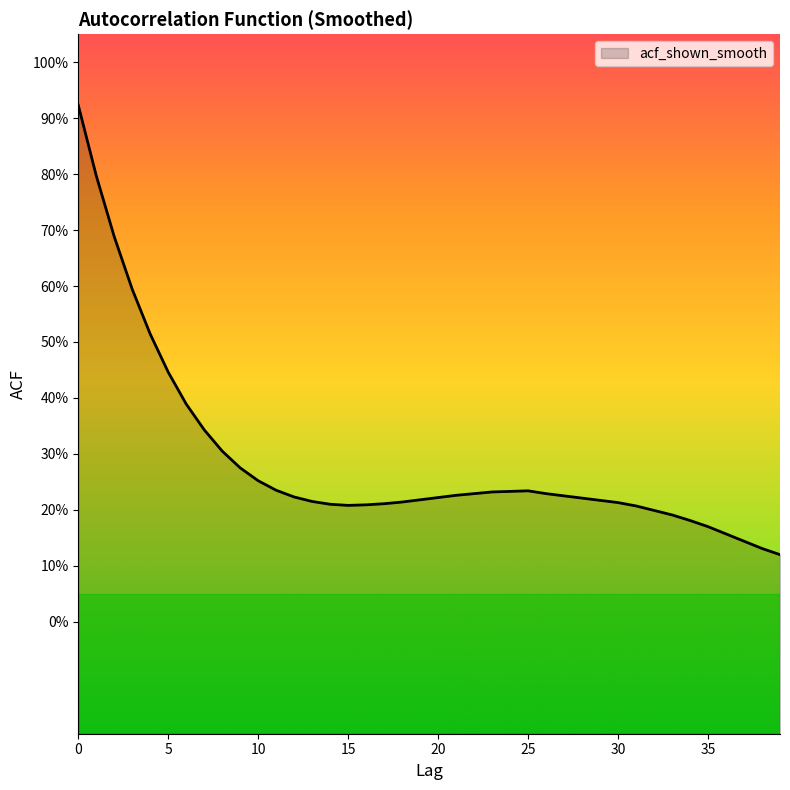

Which label corresponds to the smallest value in the chart?

39